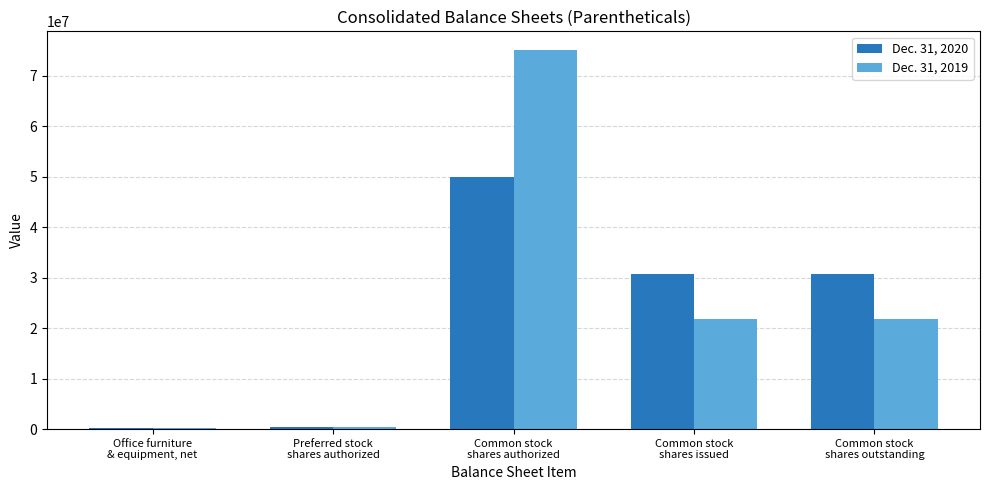

How many categories are shown in the chart?

5